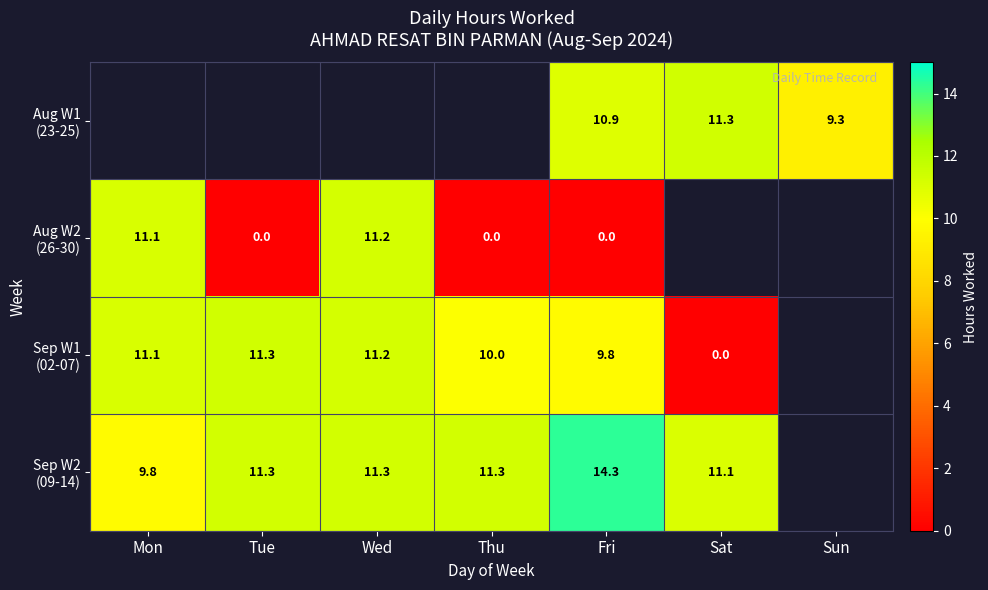

Rank the series by their maximum value, from lowest to highest.

Aug W1 (23-25), Aug W2 (26-30), Sep W1 (02-07), Sep W2 (09-14)